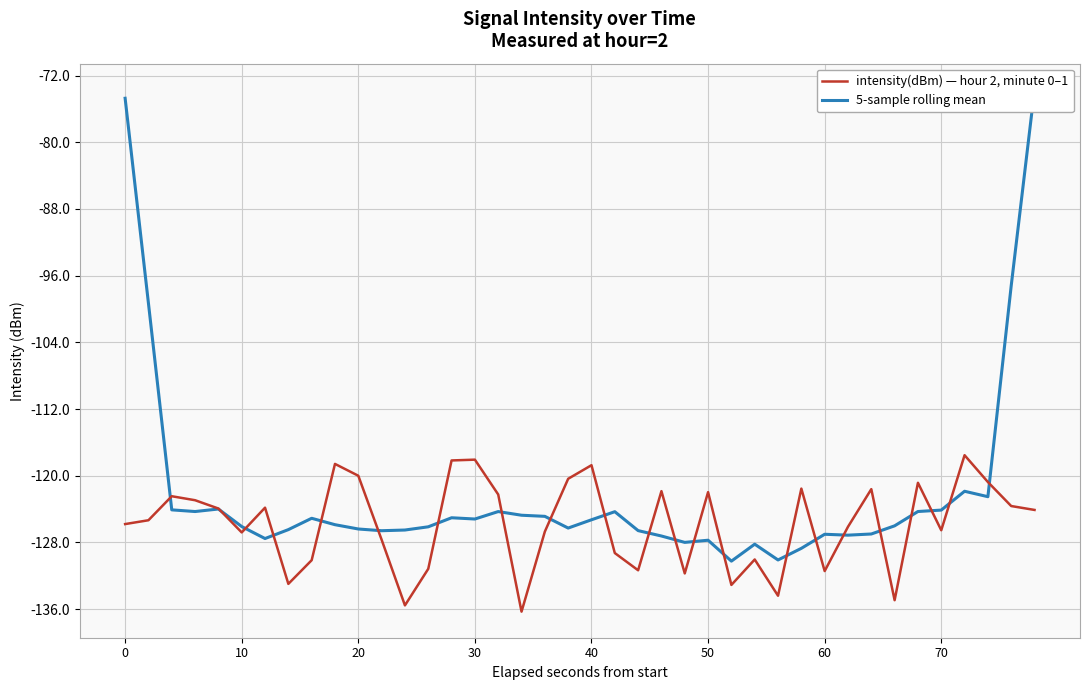

How many lines are shown in the chart?

2